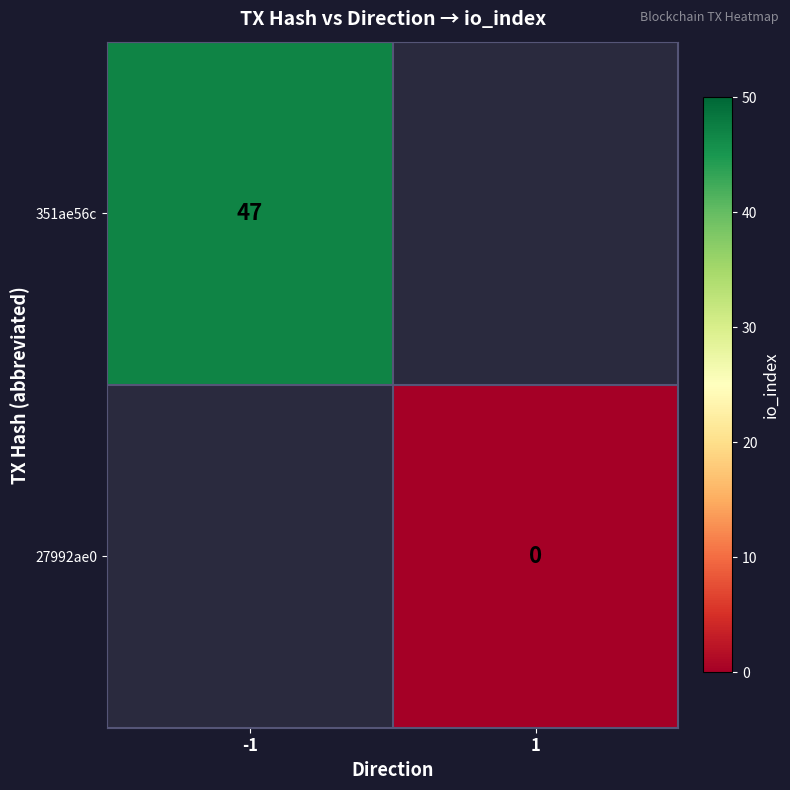

Is it true that 351ae56c equals 47 at -1?

True